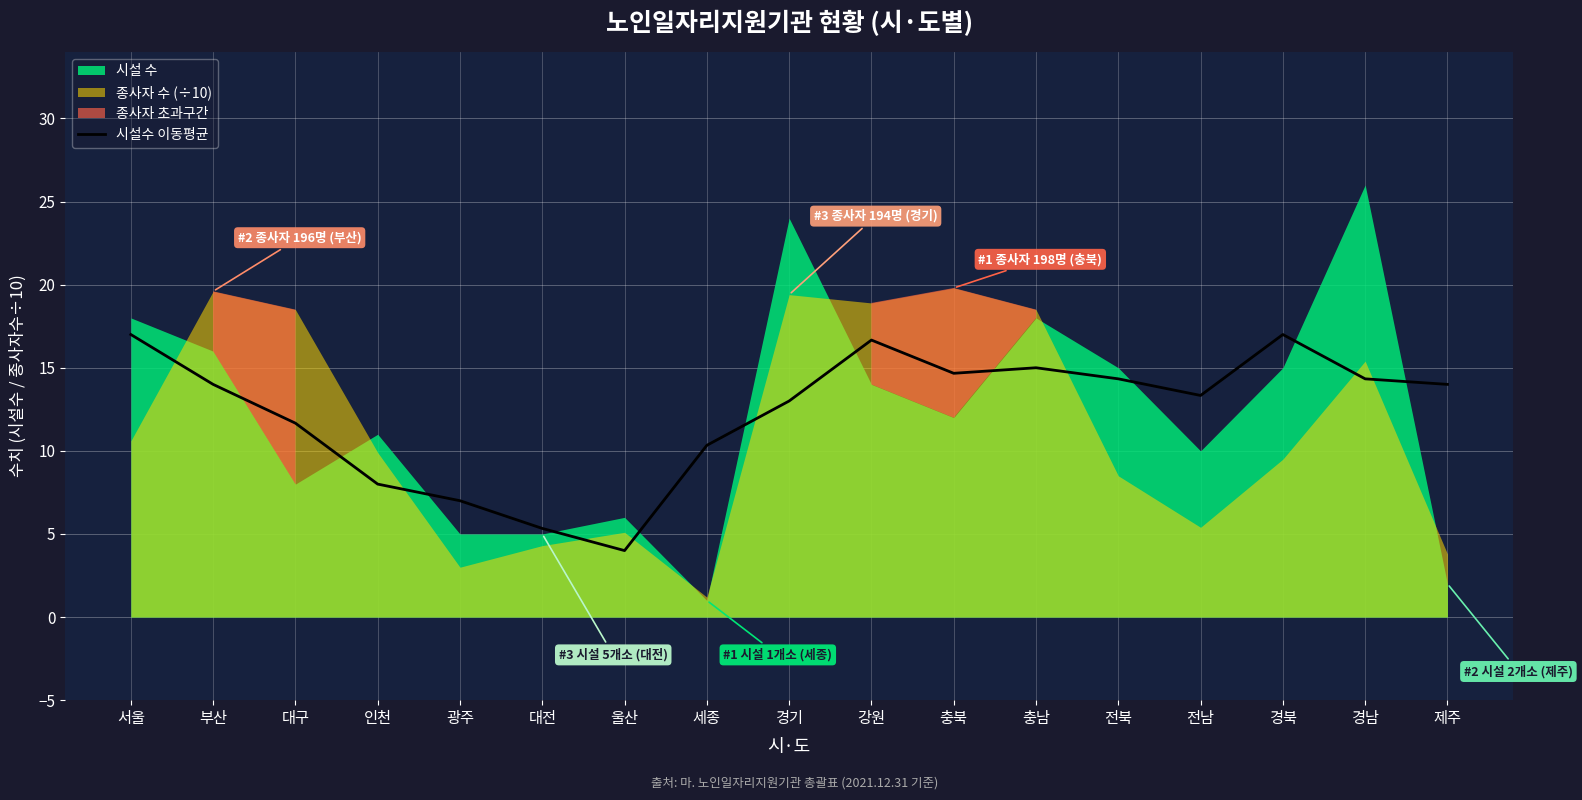

True or false: the data shows 20.6 at 충남.

False